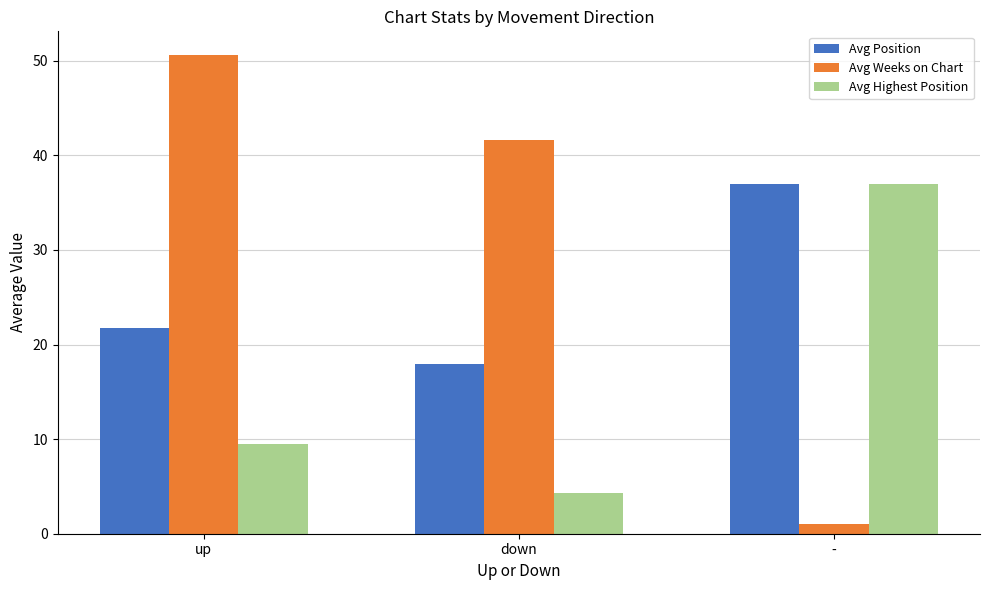

What is the approximate value of Avg Position at -?

37.0